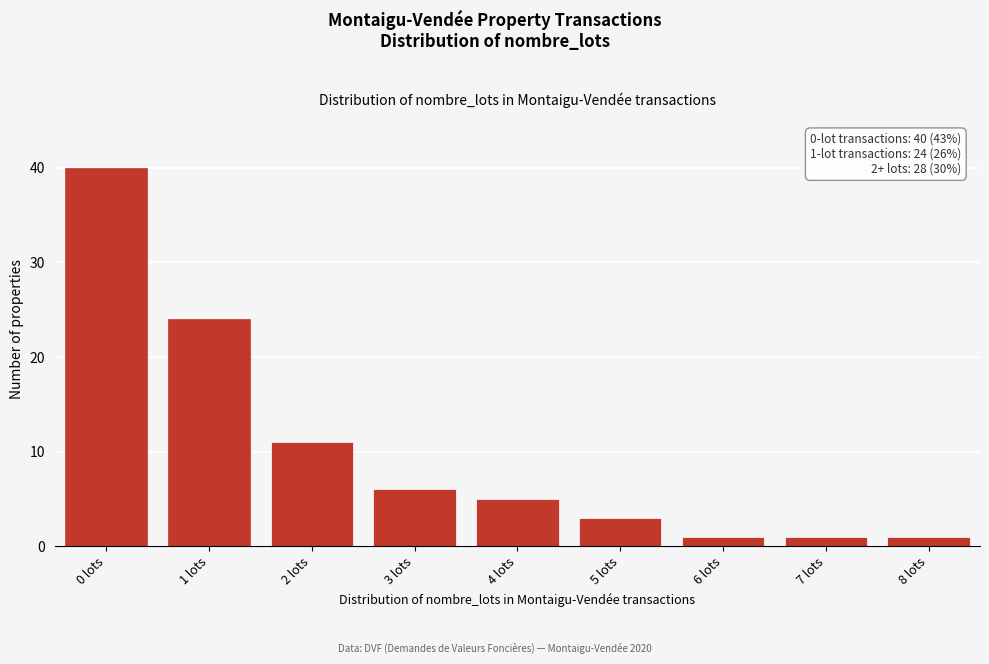

Reading left to right, extract all data points from this chart.

40	24	11	6	5	3	1	1	1